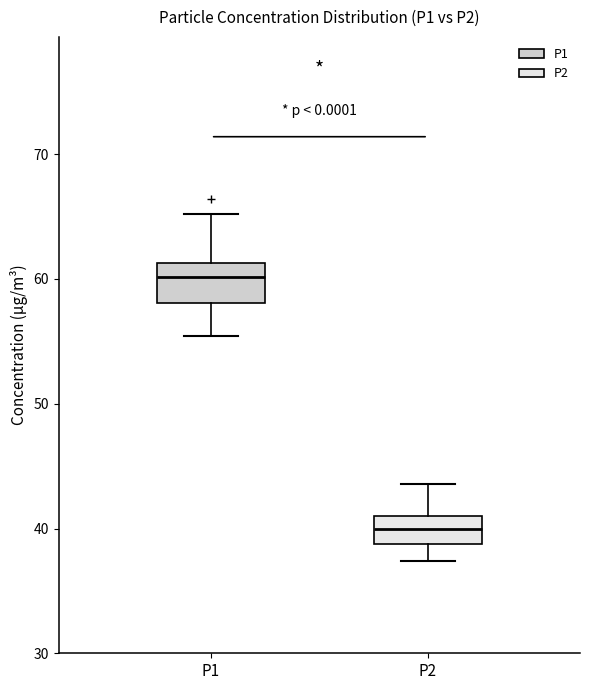

Reading left to right, read every box against the y-axis: the position of its median line, the range the box covers, and the ends of its whiskers. The values are not printed on the chart, so give them approximately, as read against the axis.

P1: median 60, box 58 to 61, whiskers 55 to 65
P2: median 40, box 39 to 41, whiskers 37 to 44